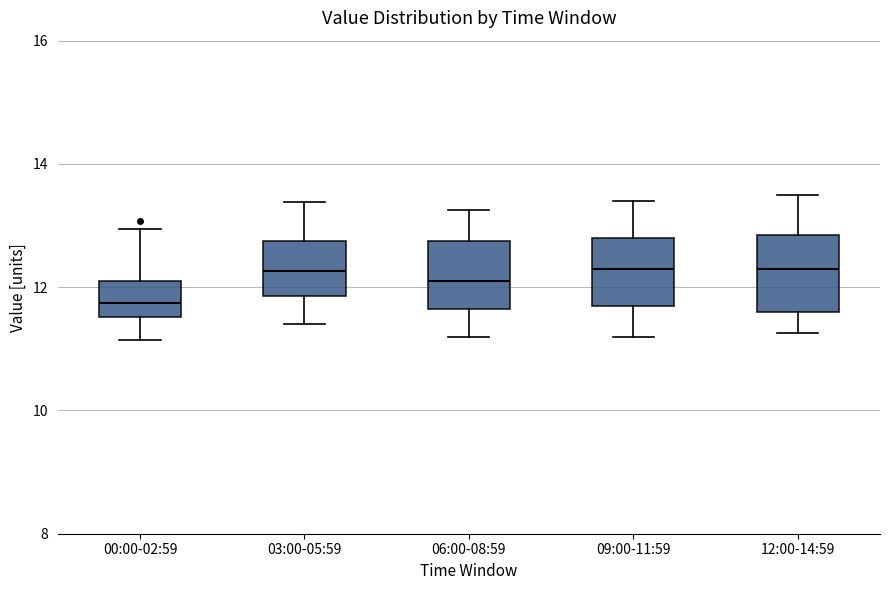

Where does the median line of the box for 12:00-14:59 sit on the y-axis? The values are not printed on the chart, so give them approximately, as read against the axis.

12.4